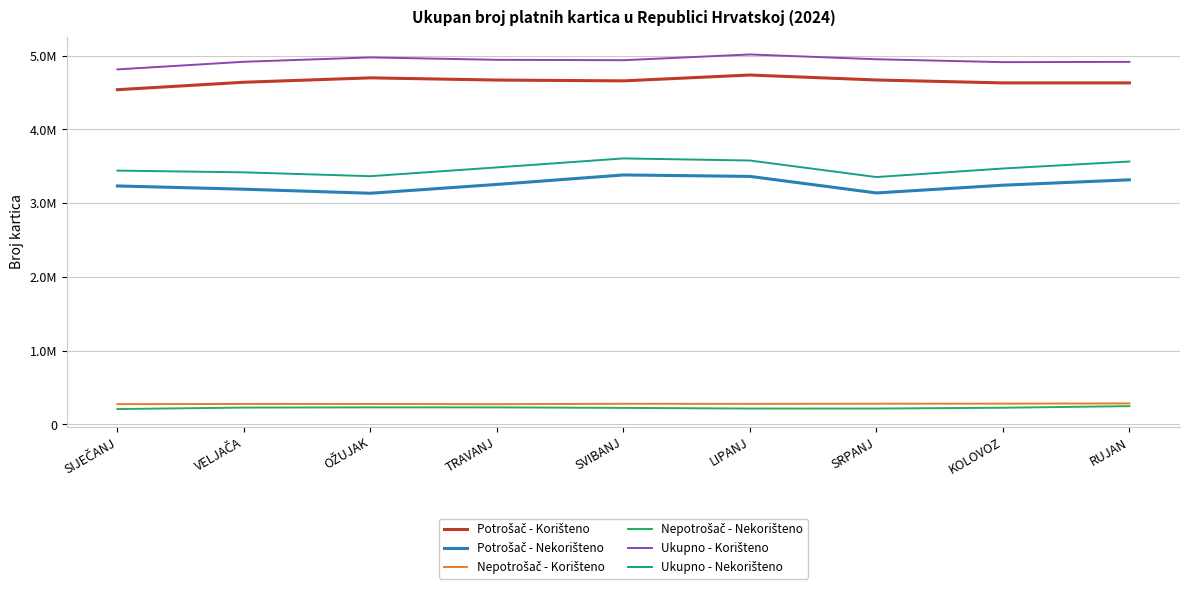

Where is the first local maximum for Nepotrošač - Nekorišteno?

OŽUJAK